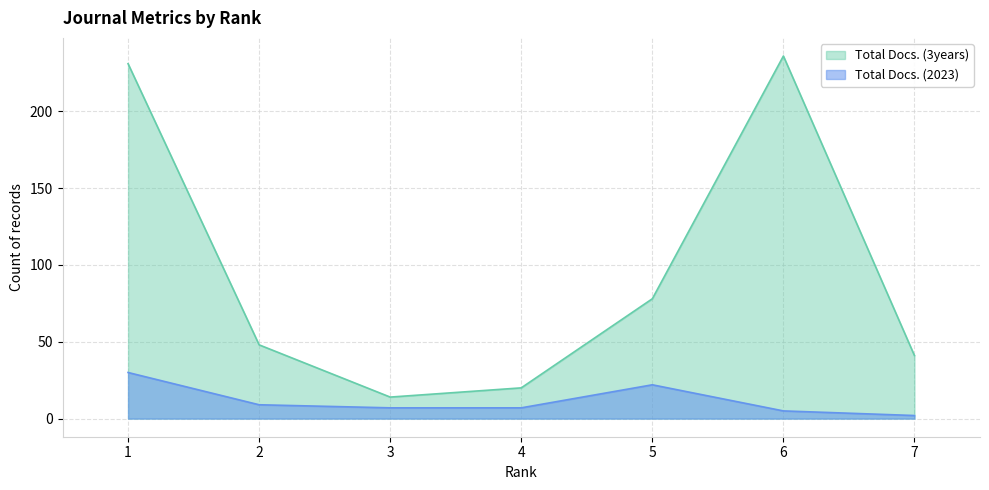

What is the difference between the second highest and second lowest values in the Total Docs. (2023) series?

17